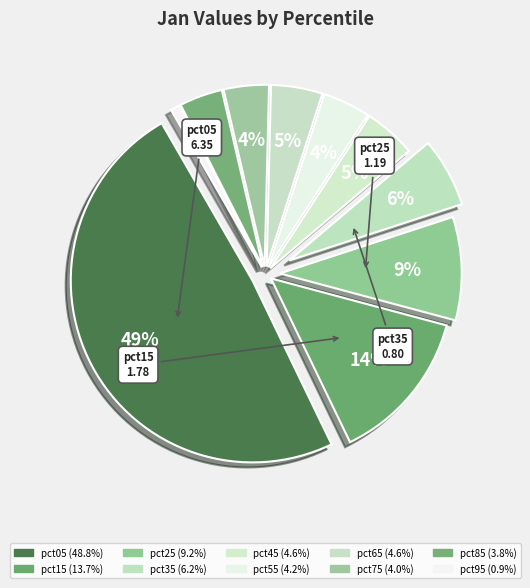

True or false: pct15 accounts for 22% of the total.

False